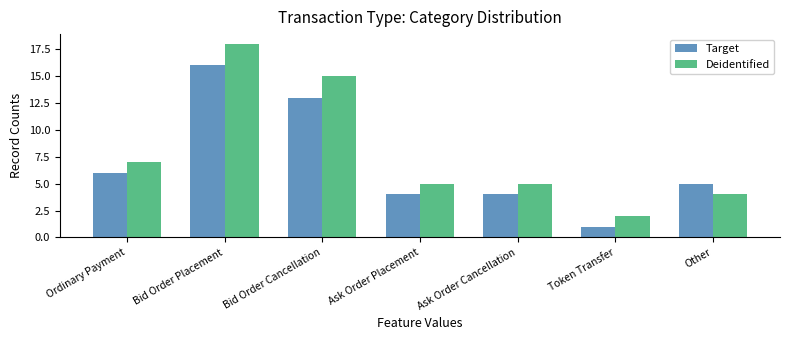

Rank the series at Ordinary Payment from lowest to highest value.

Target, Deidentified